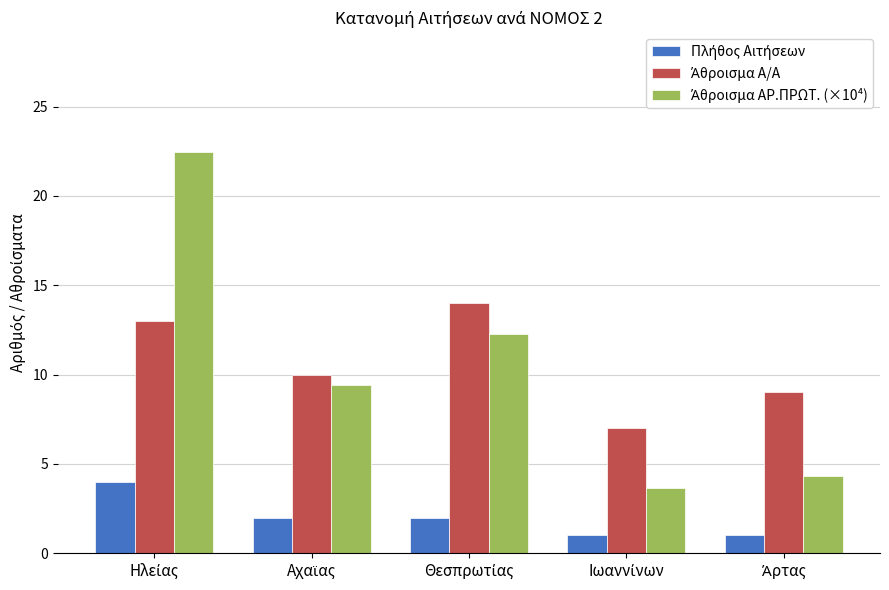

What is the greatest value displayed?

22.4